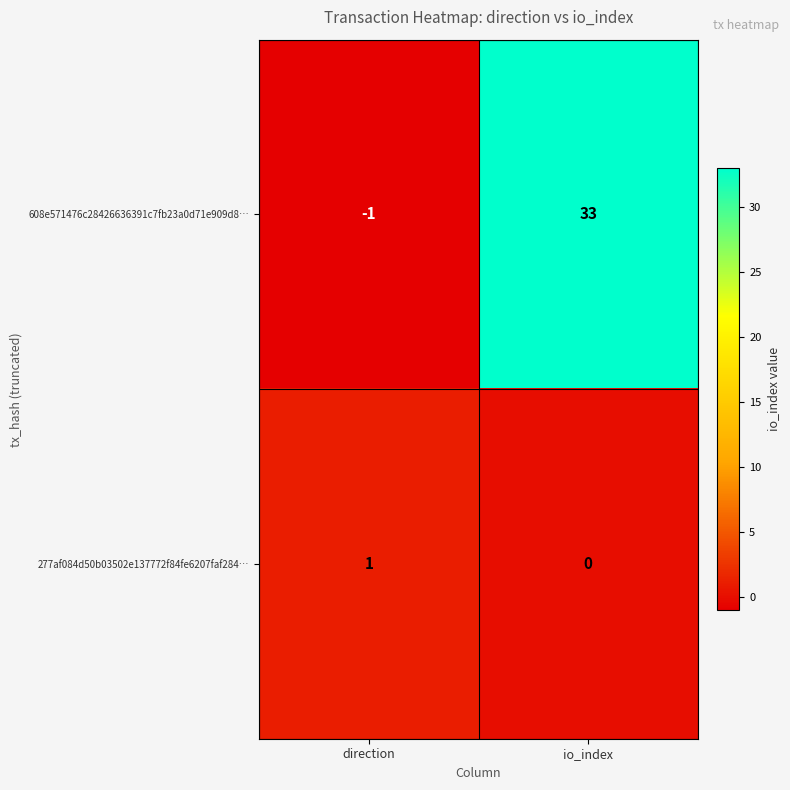

Which series has the largest range (max minus min)?

608e571476c28426636391c7fb23a0d71e909d8…